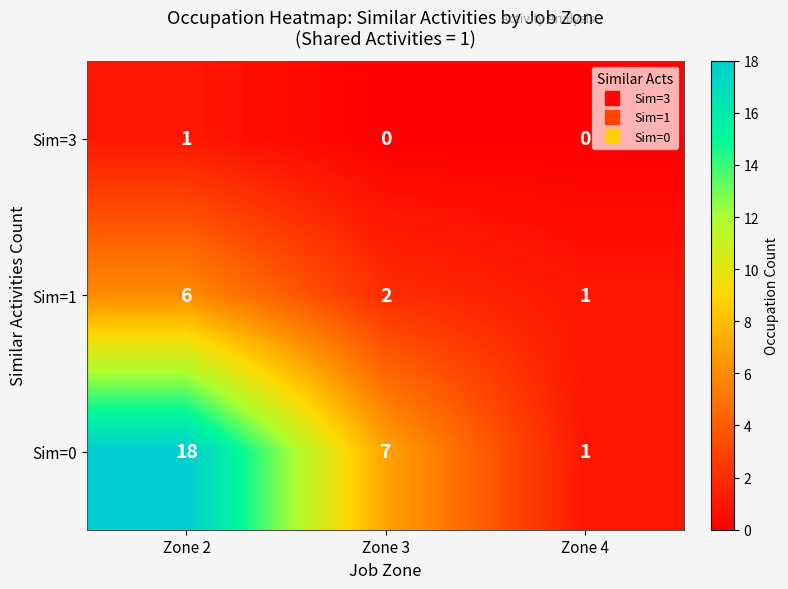

Rank the series at Zone 3 from highest to lowest value.

Sim=0, Sim=1, Sim=3